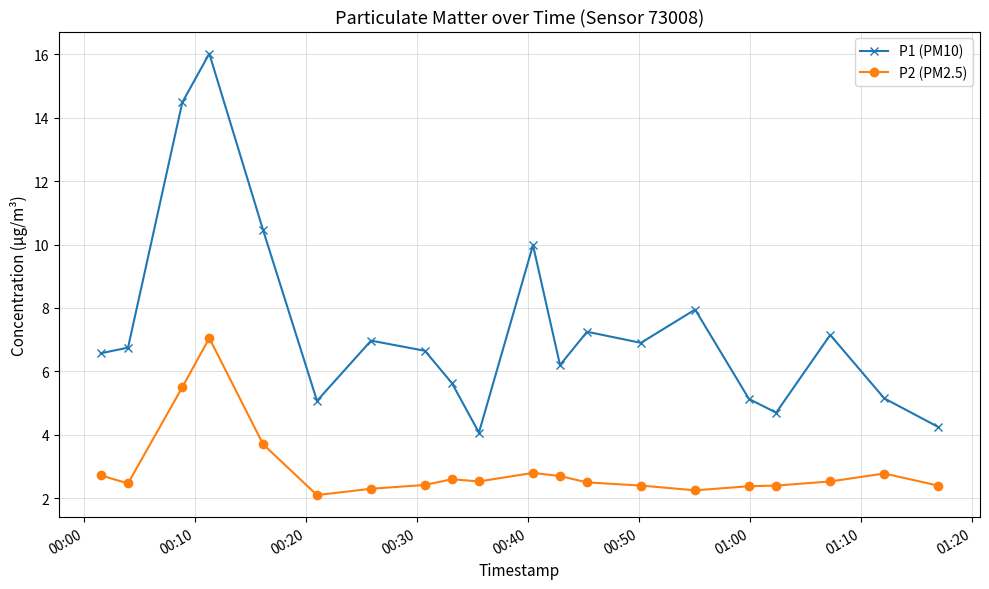

Rank the series by their maximum value, from lowest to highest.

P2 (PM2.5), P1 (PM10)